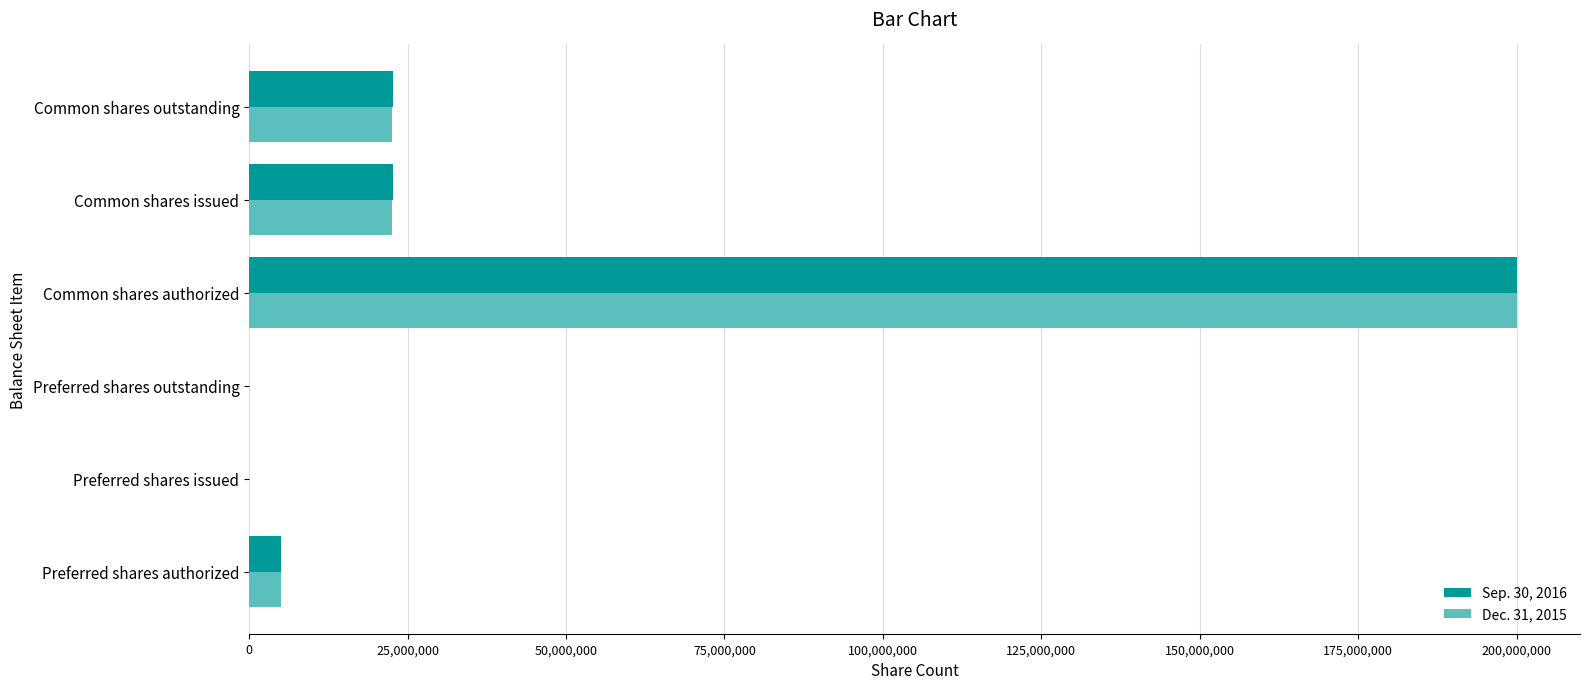

Between Preferred shares authorized and Common shares issued, which series saw the biggest shift?

Sep. 30, 2016